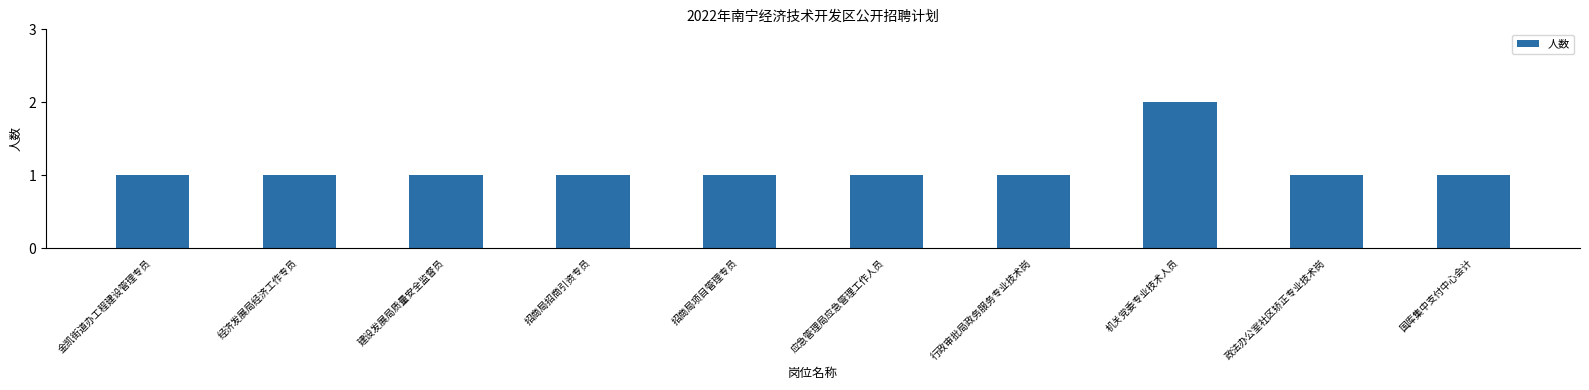

Reading right to left, list all the values displayed in this chart.

1	1	2	1	1	1	1	1	1	1